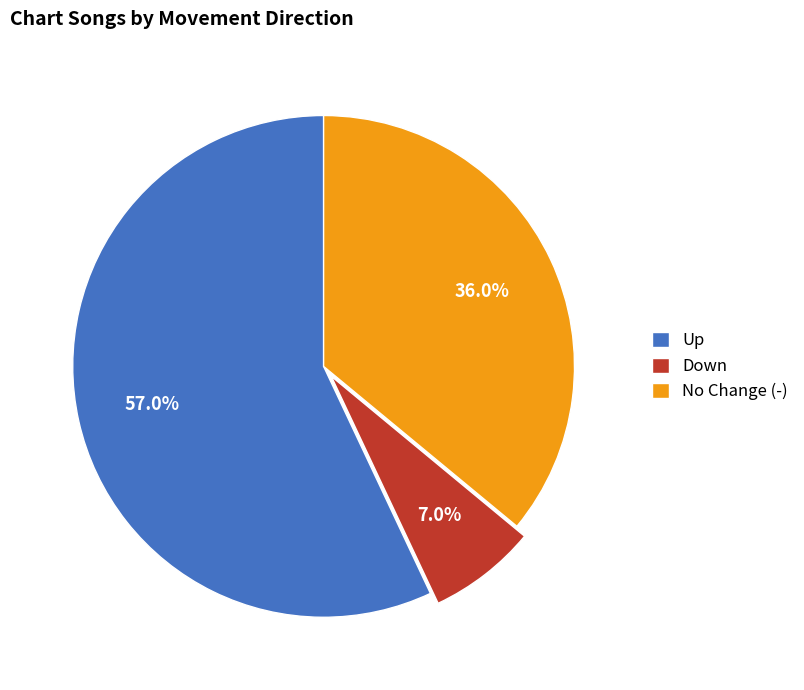

Between Up and Down, which is larger?

Up